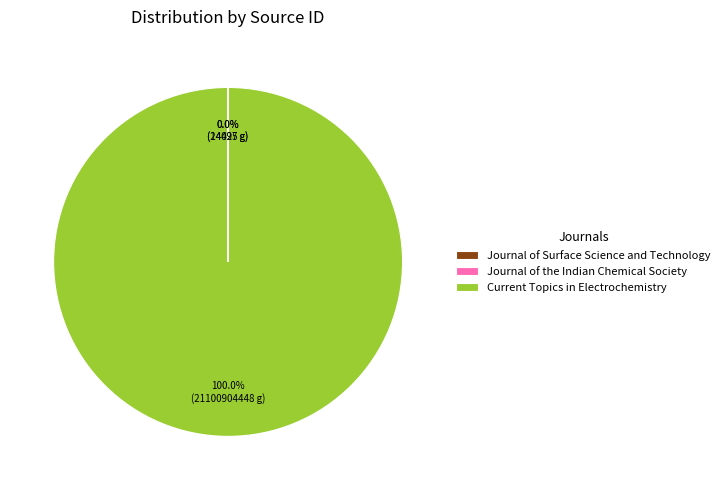

Which category accounts for the majority?

Current Topics in Electrochemistry